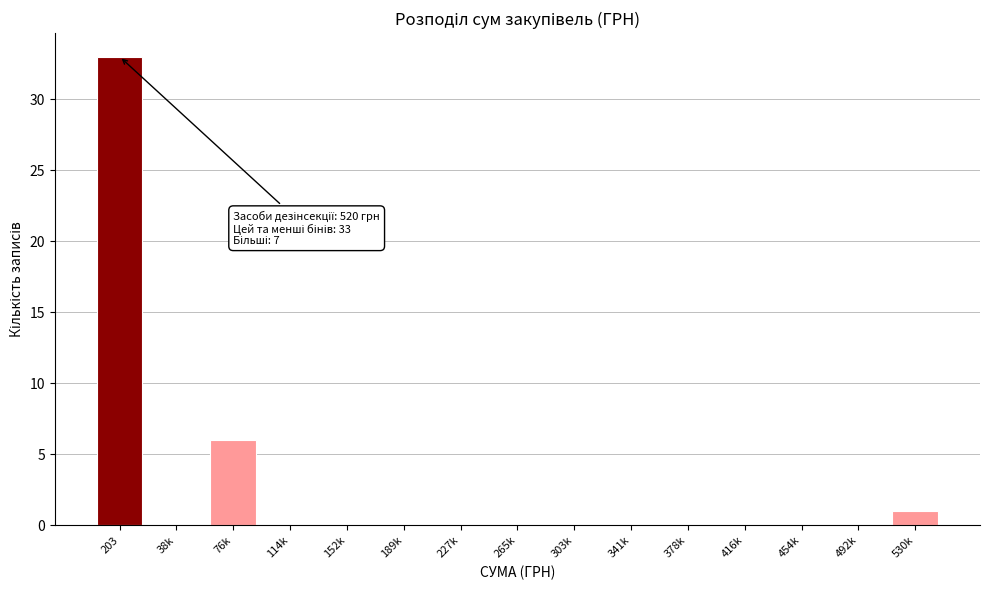

Reading right to left, transcribe all the data shown in this chart.

530k=1	492k=0	454k=0	416k=0	378k=0	341k=0	303k=0	265k=0	227k=0	189k=0	152k=0	114k=0	76k=6	38k=0	203=33